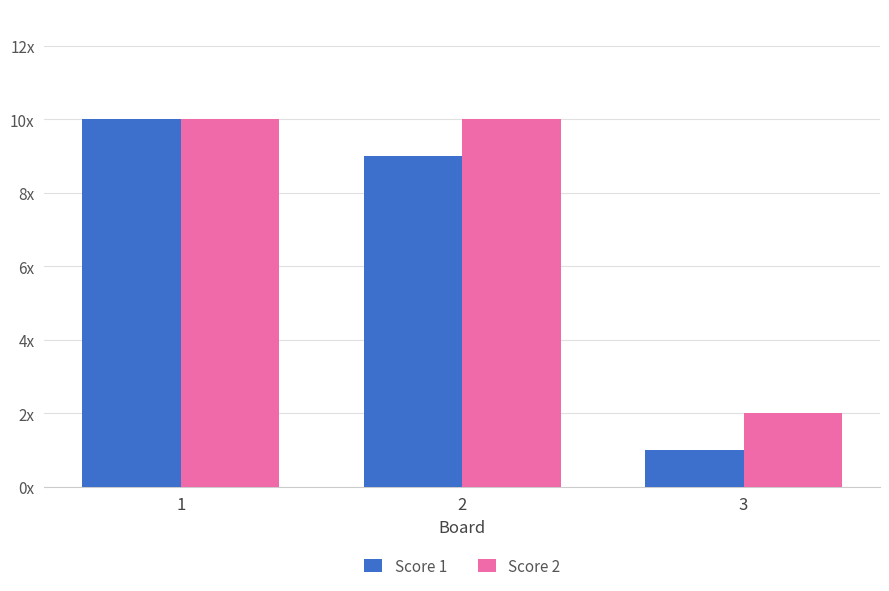

Between 1 and 2, which series saw the biggest shift?

Score 1